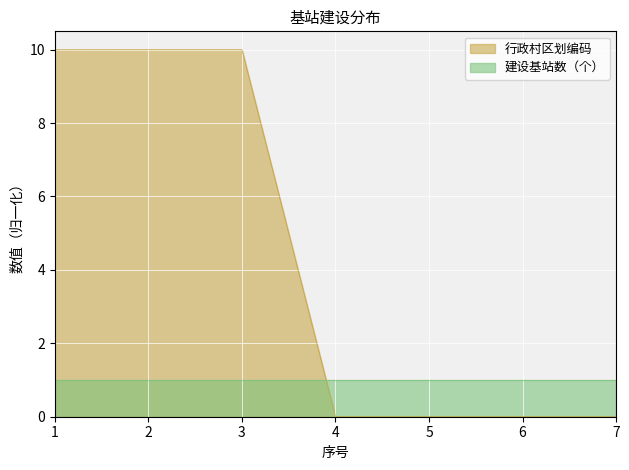

The chart shows a value of 6.6 at 1. True or false?

False